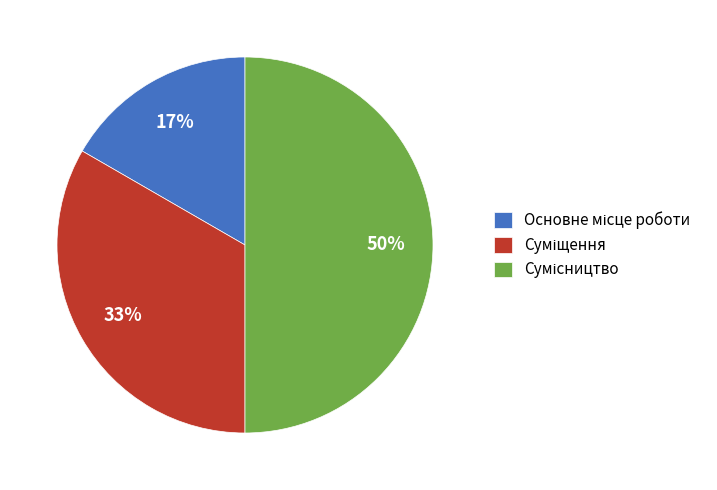

How many segments does this pie chart have?

3